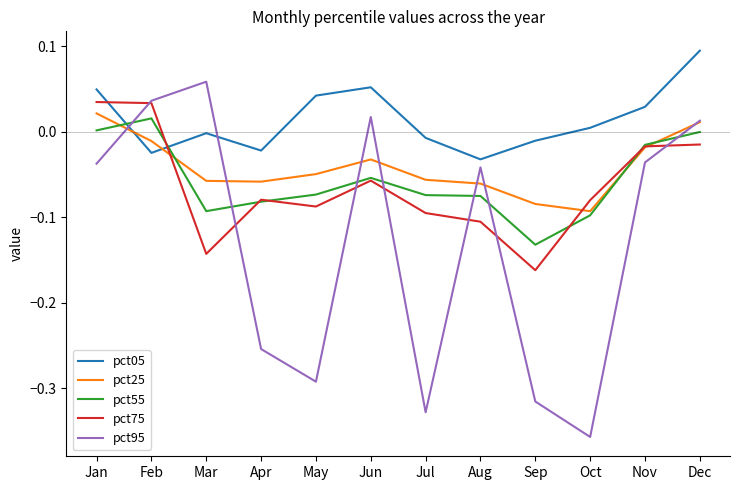

Which series ends up on top after the final intersection of pct75 and pct25?

pct25